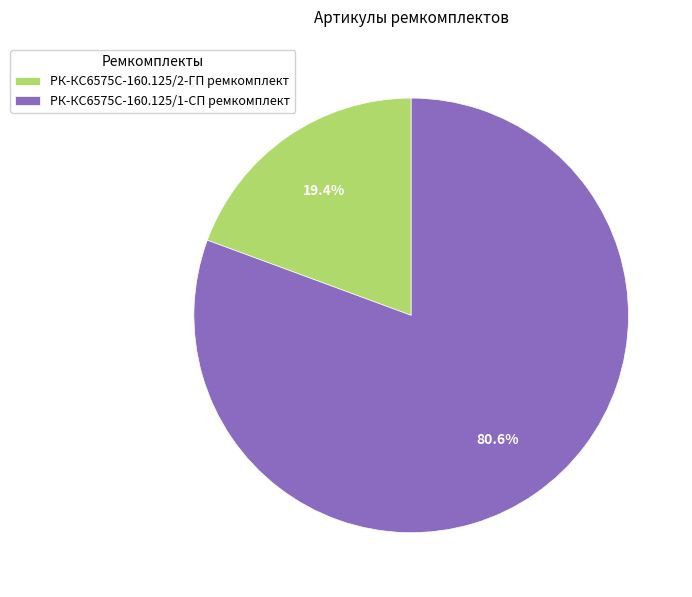

Which slice is the largest?

РК-КС6575С-160.125/1-СП ремкомплект